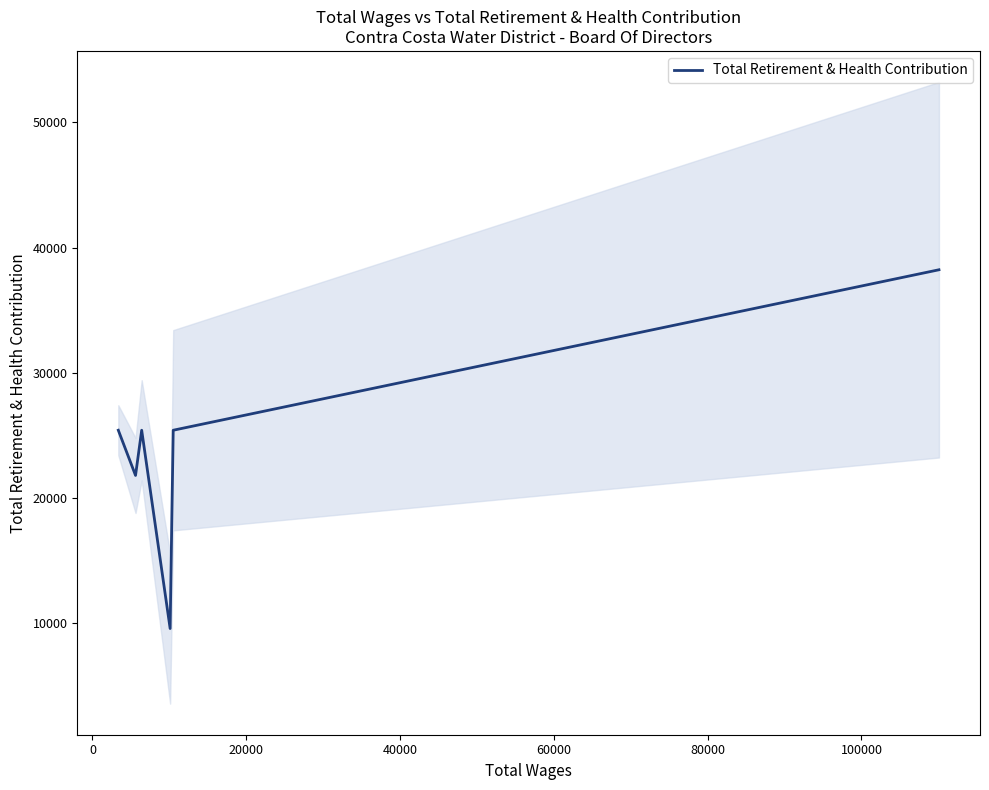

Reading right to left, transcribe all the data shown in this chart.

38230	25410	9567	25410	21799	25410